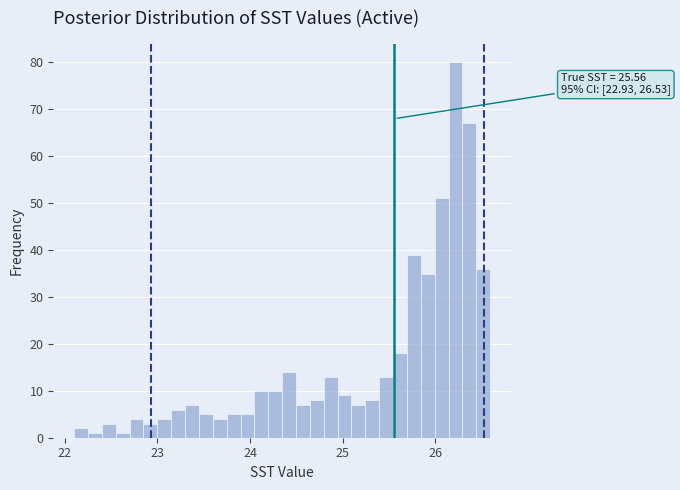

Read against the x-axis, roughly where is the centre of the tallest bar?

26.2